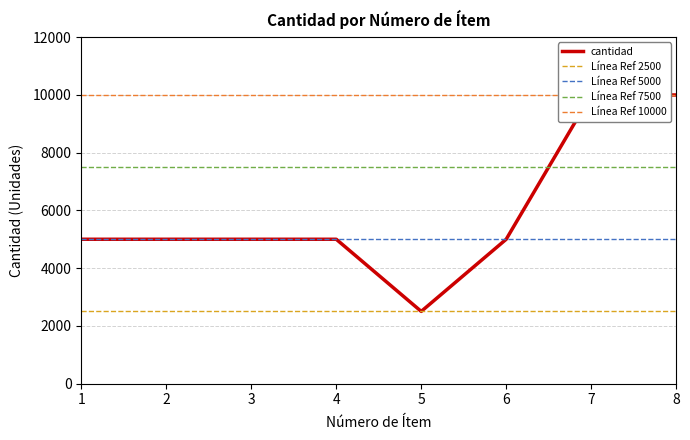

Rank the categories by cantidad value from highest to lowest.

7, 8, 1, 2, 3, 4, 6, 5